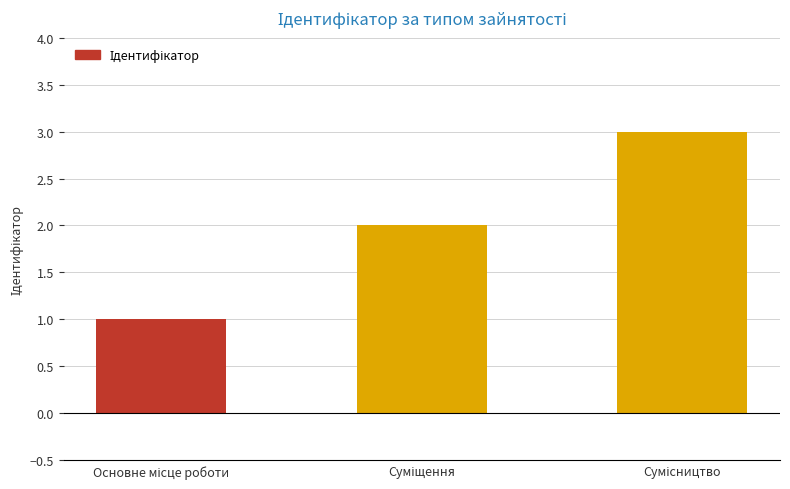

What is the greatest value displayed?

3